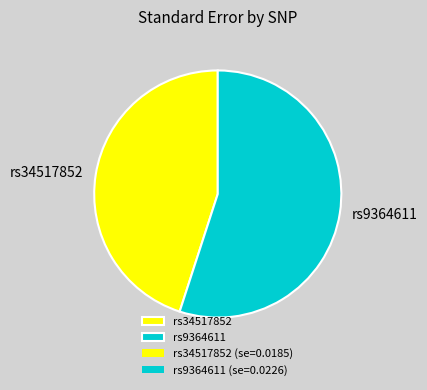

Do rs34517852 and rs9364611 together represent more than half of the pie?

Yes